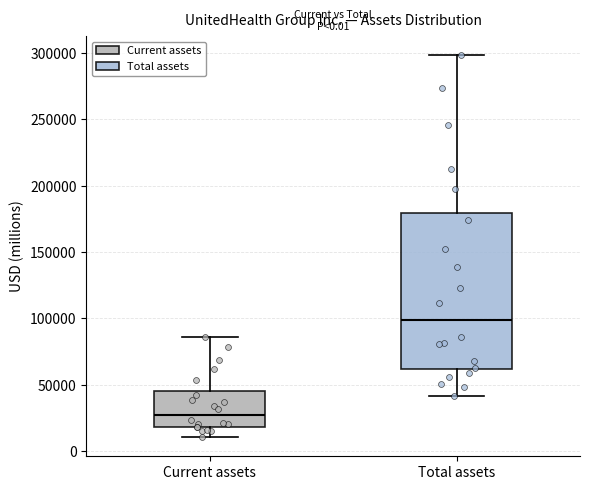

Which box's median line is the lowest?

Current assets